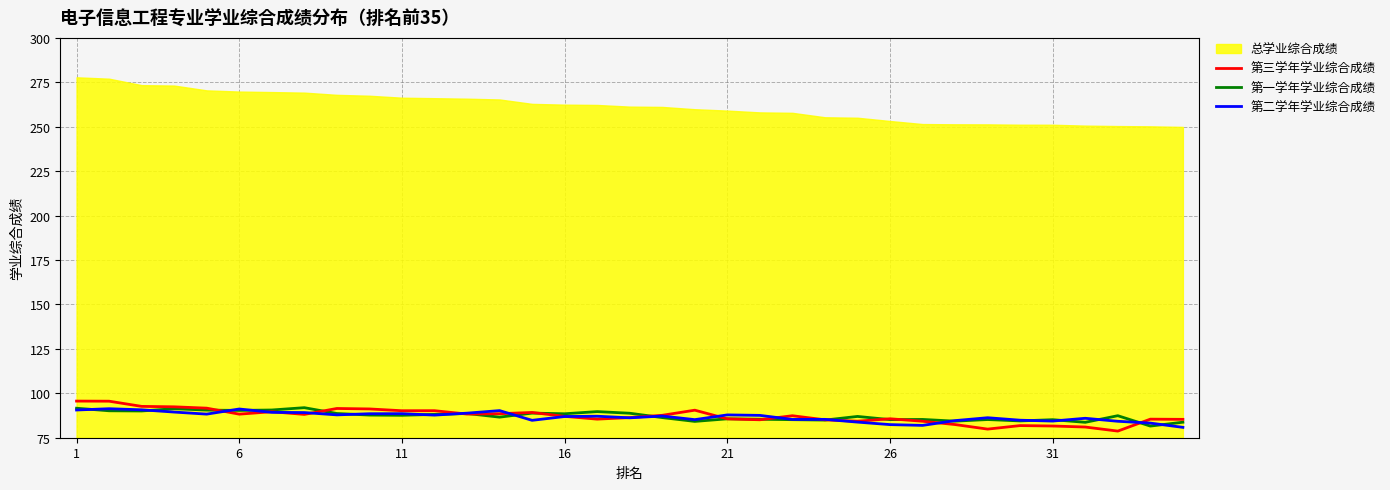

What is the minimum value for 第三学年学业综合成绩?

78.7